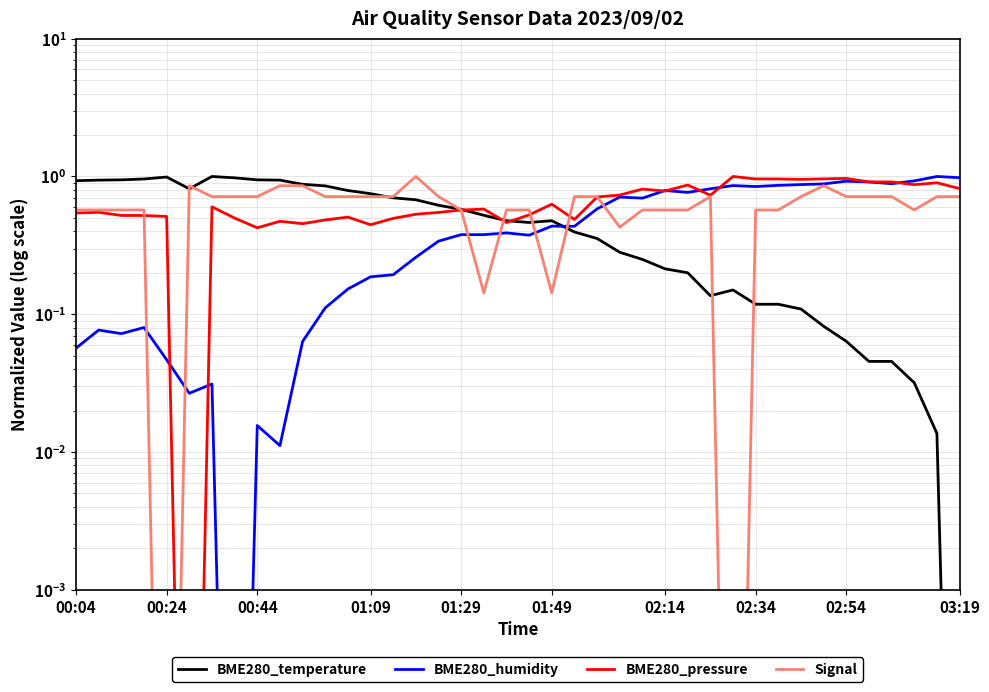

What is the difference between the maximum and minimum values in the Signal series?

1.0